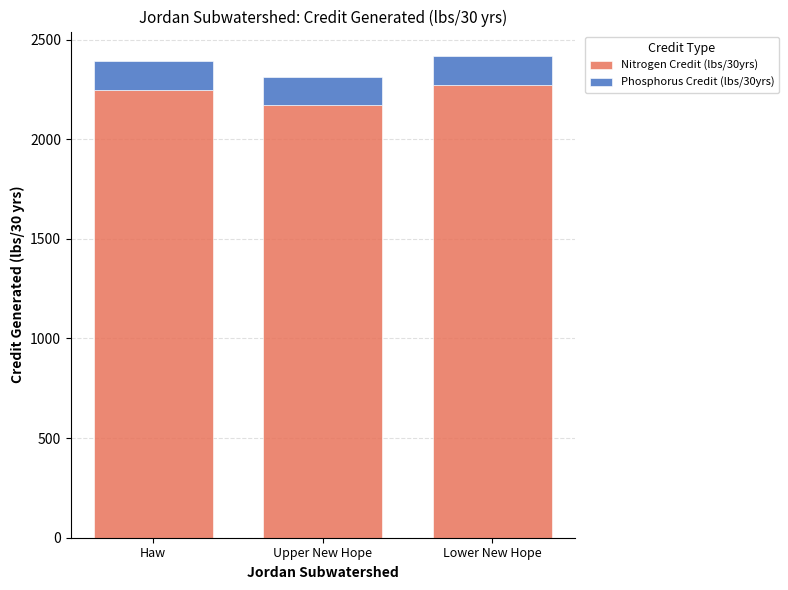

What is the lowest value of the Nitrogen Credit (lbs/30yrs) series?

2169.3